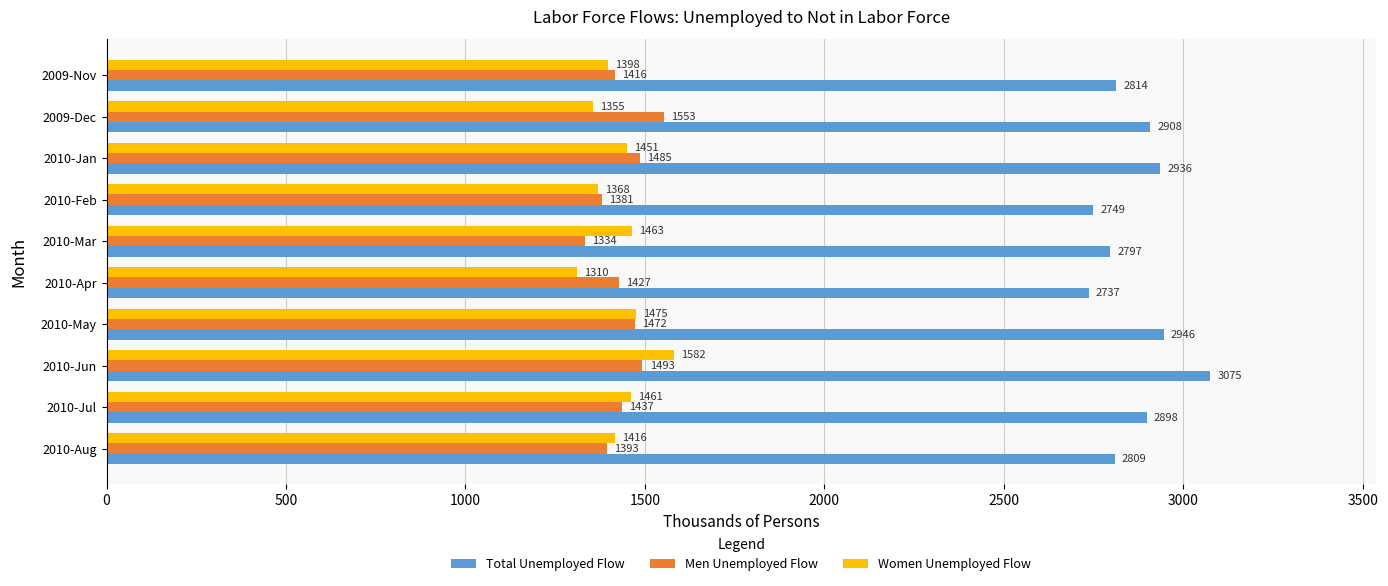

Rank the categories by Men Unemployed Flow value from highest to lowest.

2009-Dec, 2010-Jun, 2010-Jan, 2010-May, 2010-Jul, 2010-Apr, 2009-Nov, 2010-Aug, 2010-Feb, 2010-Mar